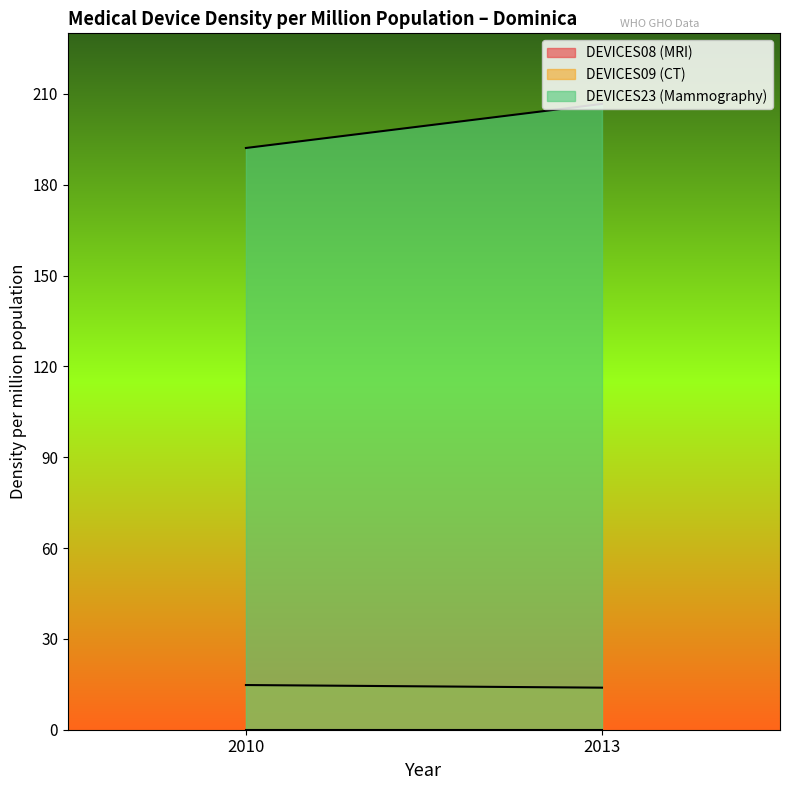

What is the difference between the highest and lowest values at 2013?

206.7